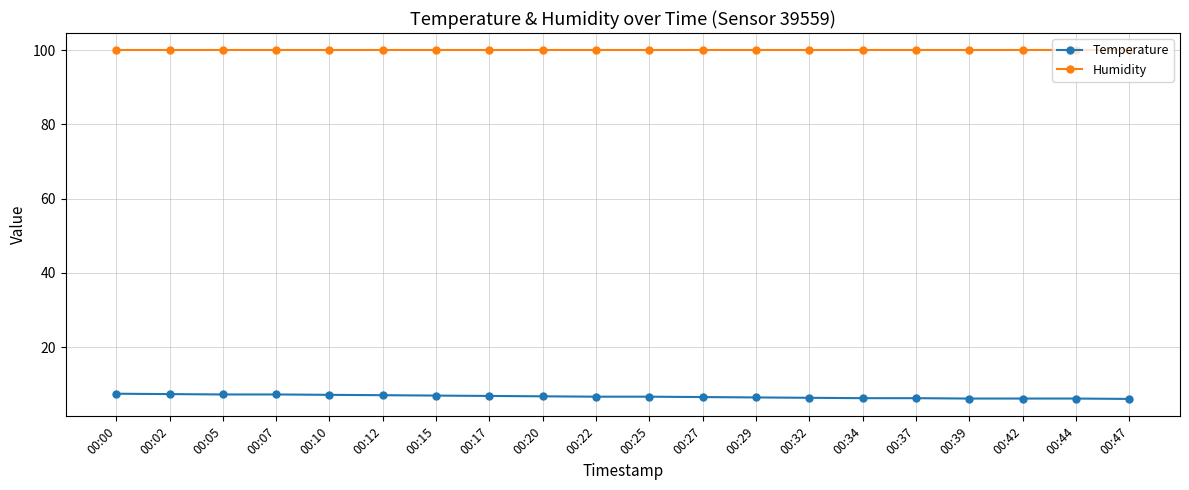

What is the value of the Temperature point at the 13th from the left?

6.5